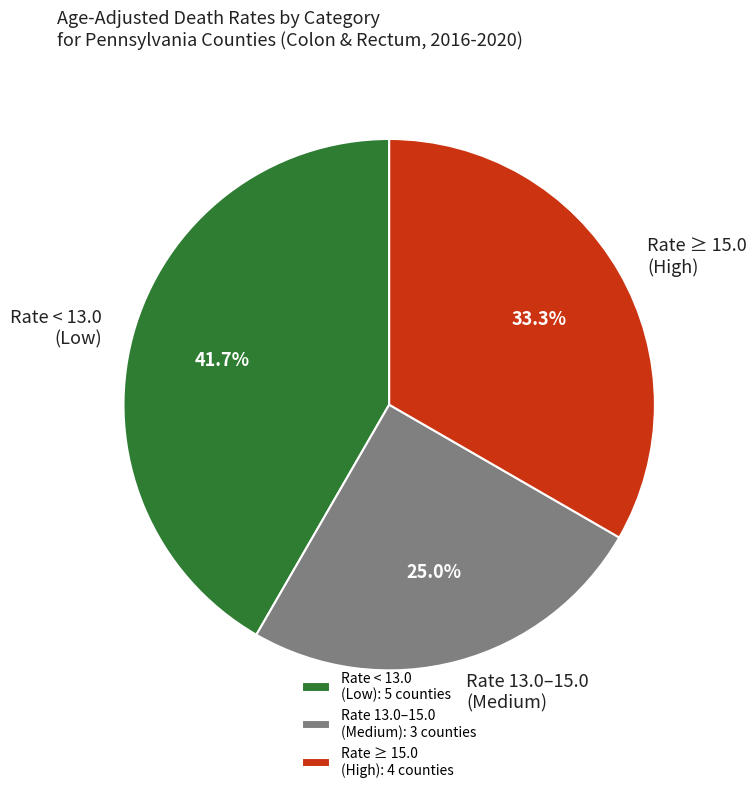

Does Rate < 13.0 (Low) represent more than half of the total?

No